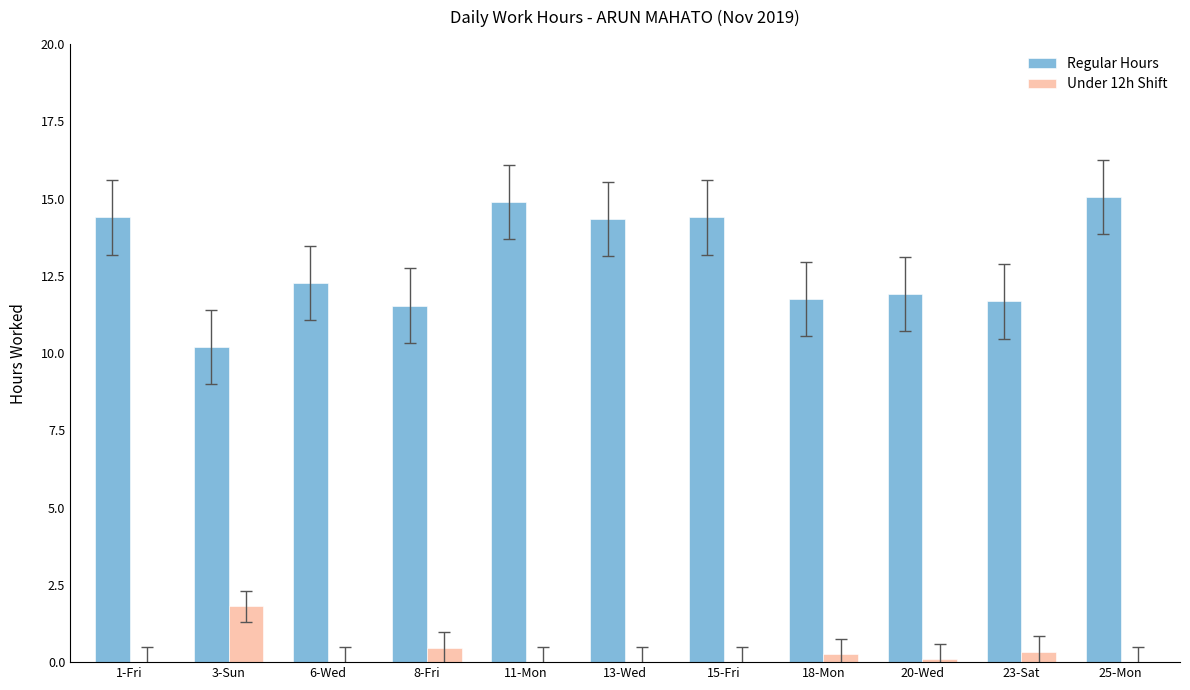

Which series has the largest total across all categories?

Regular Hours